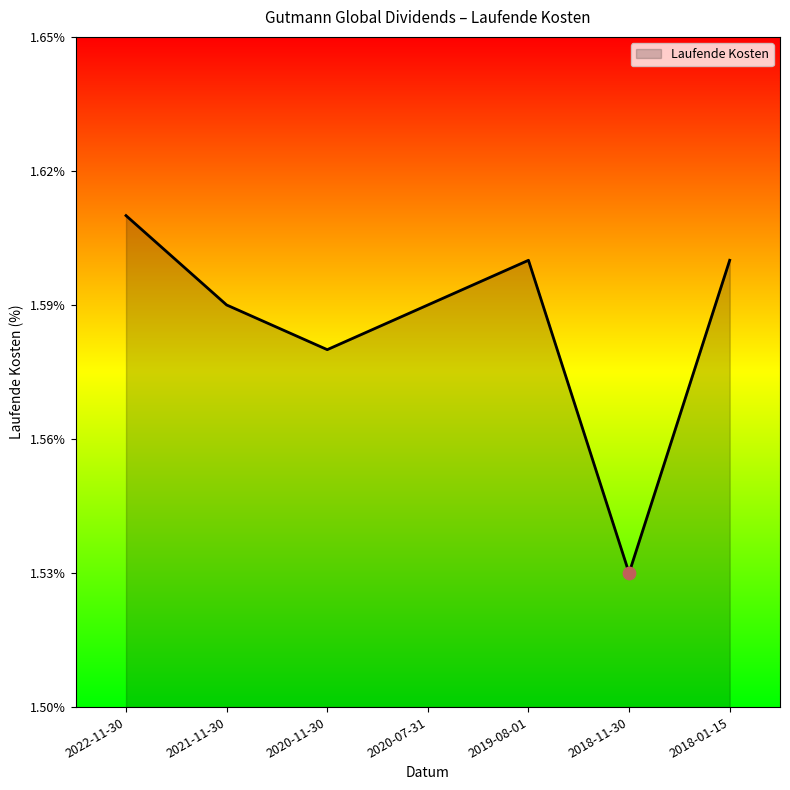

Approximately how many times larger is the value at 2022-11-30 compared to 2020-11-30?

1.0